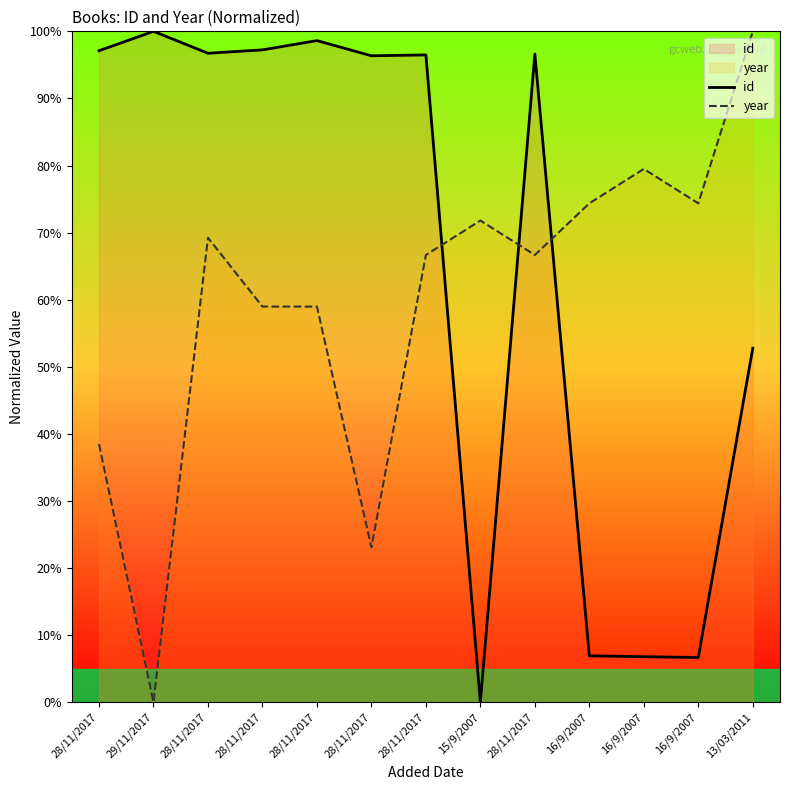

Between 29/11/2017 and 16/9/2007, which is larger?

29/11/2017